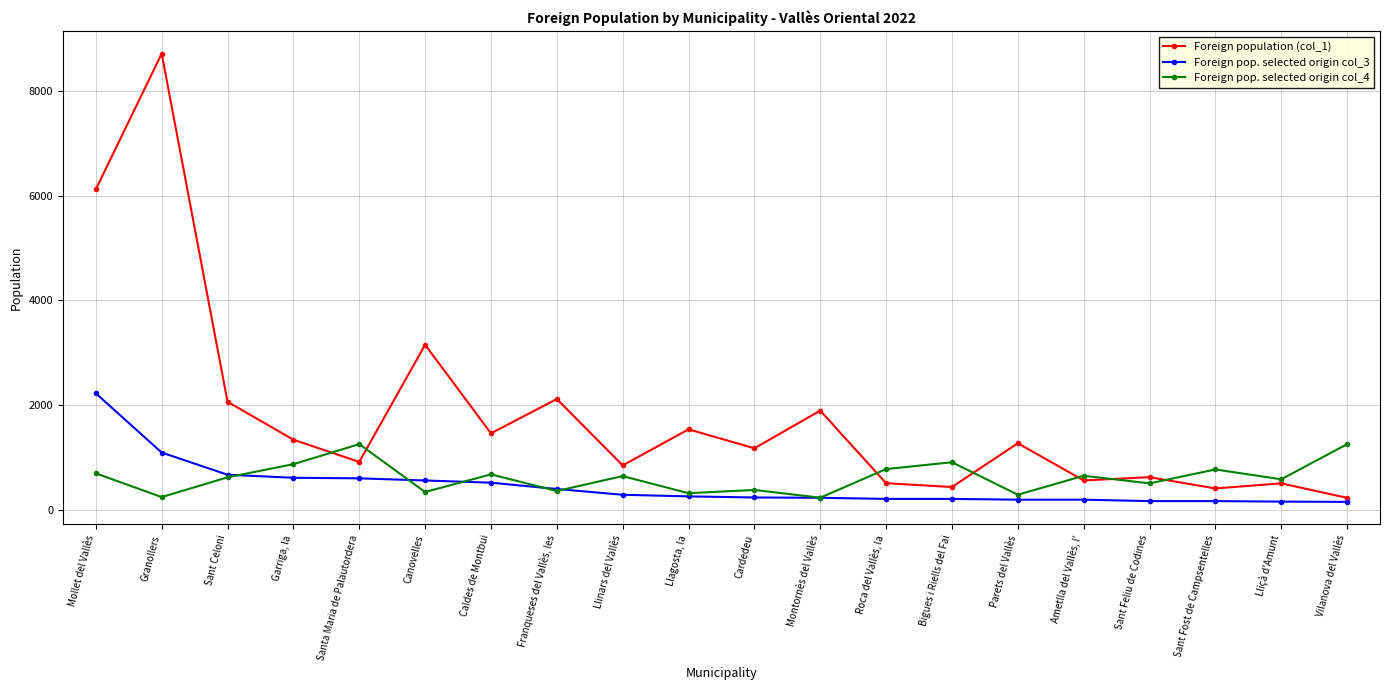

At which category is the sum across all series the highest?

Granollers